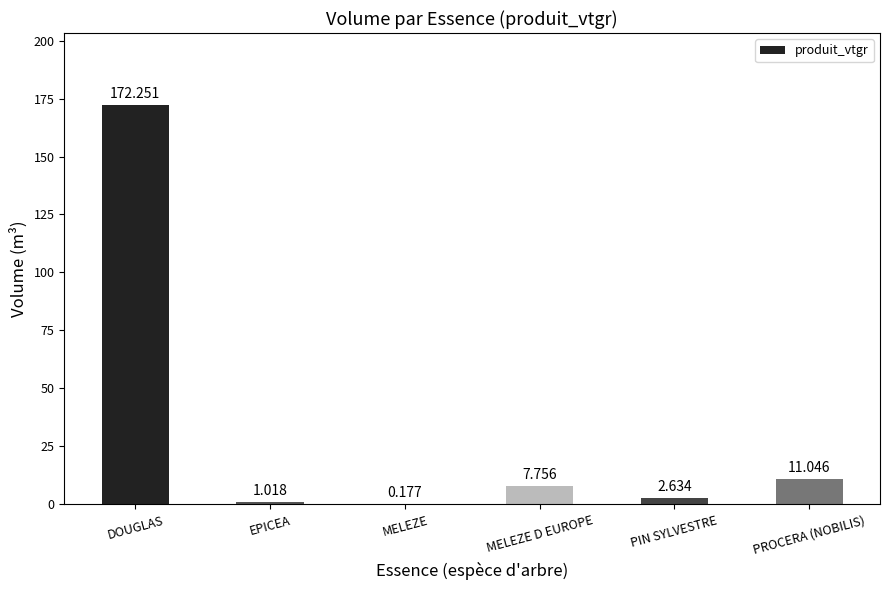

Which has a higher value, DOUGLAS or PIN SYLVESTRE?

DOUGLAS